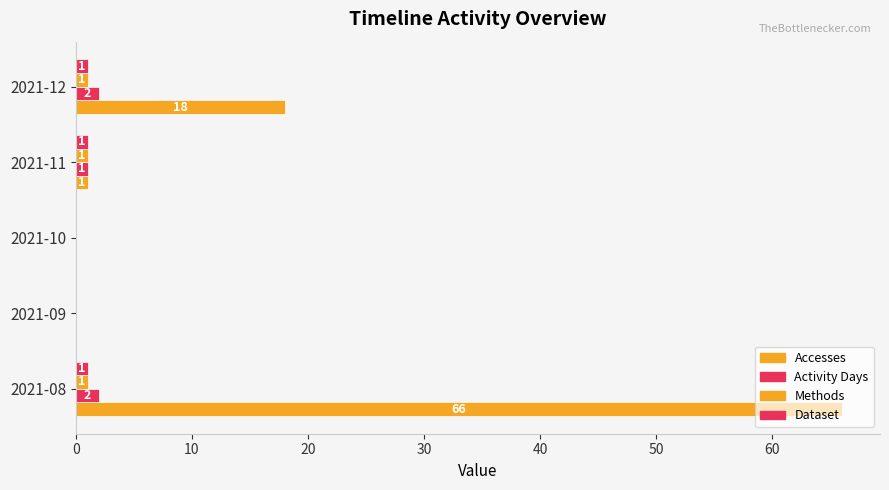

At which label does Activity Days reach its minimum?

2021-09